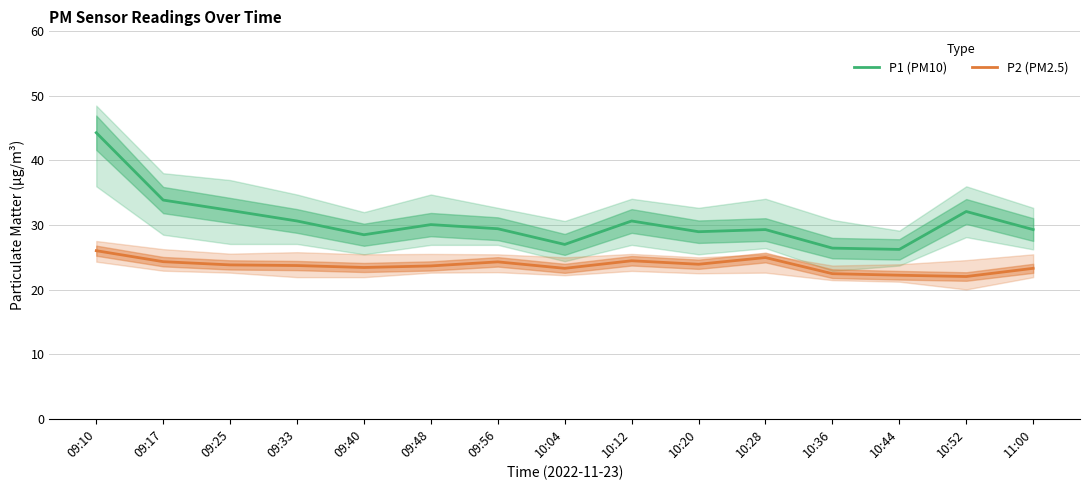

True or false: P2 (PM2.5) has more than 0 interior local peaks.

True